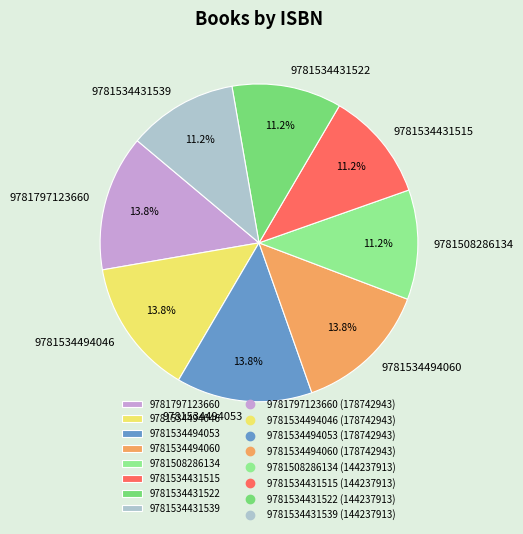

Count the number of slices in the pie.

8